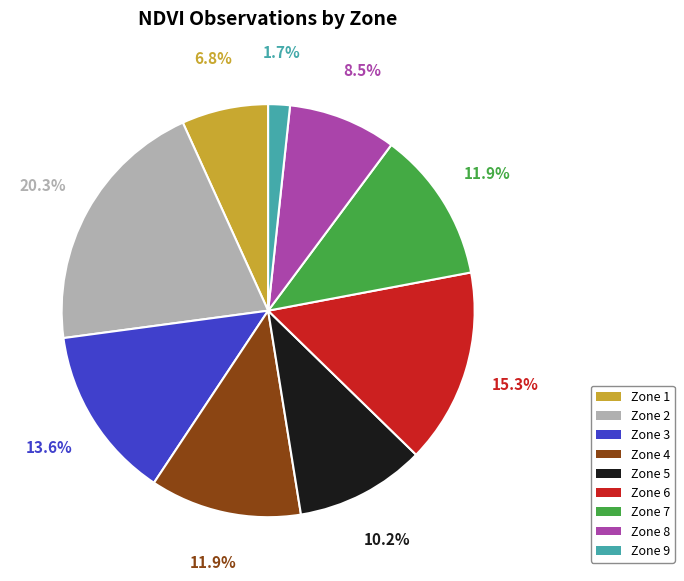

To the nearest percent, what is the combined percentage of Zone 8 and Zone 9?

10%